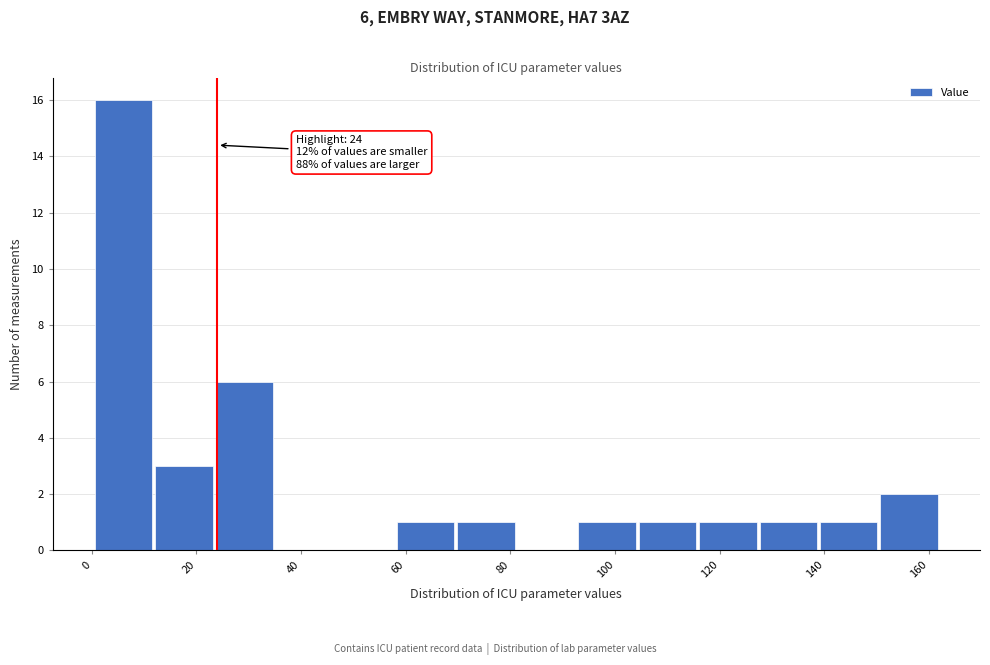

Which range on the x-axis has the tallest bar?

0 to 12